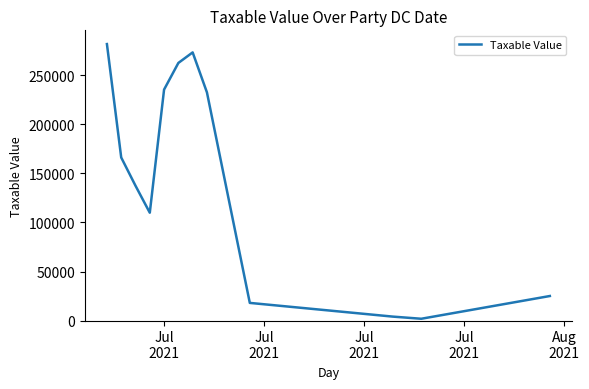

Does the chart have visible grid lines?

No